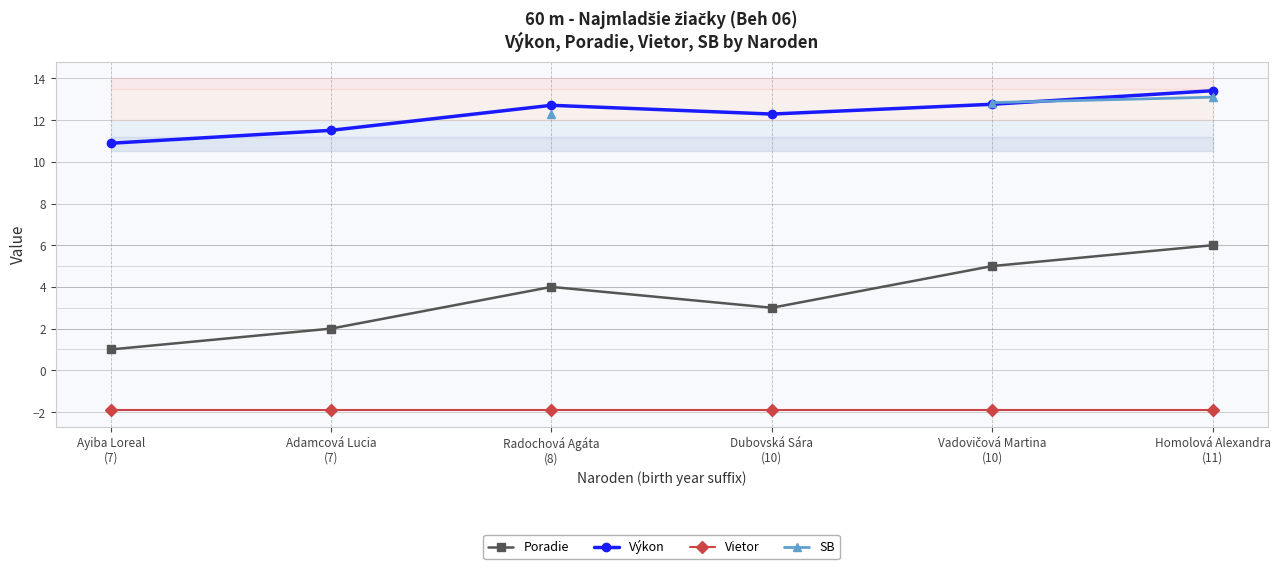

What are all the series names shown in the legend?

Poradie, Výkon, Vietor, SB